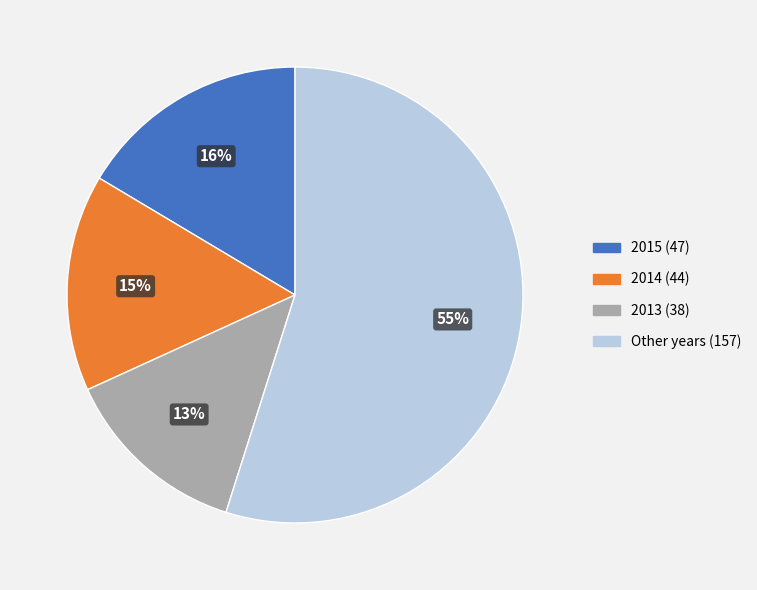

To the nearest percent, what is the difference between the largest and smallest slice percentages?

42%